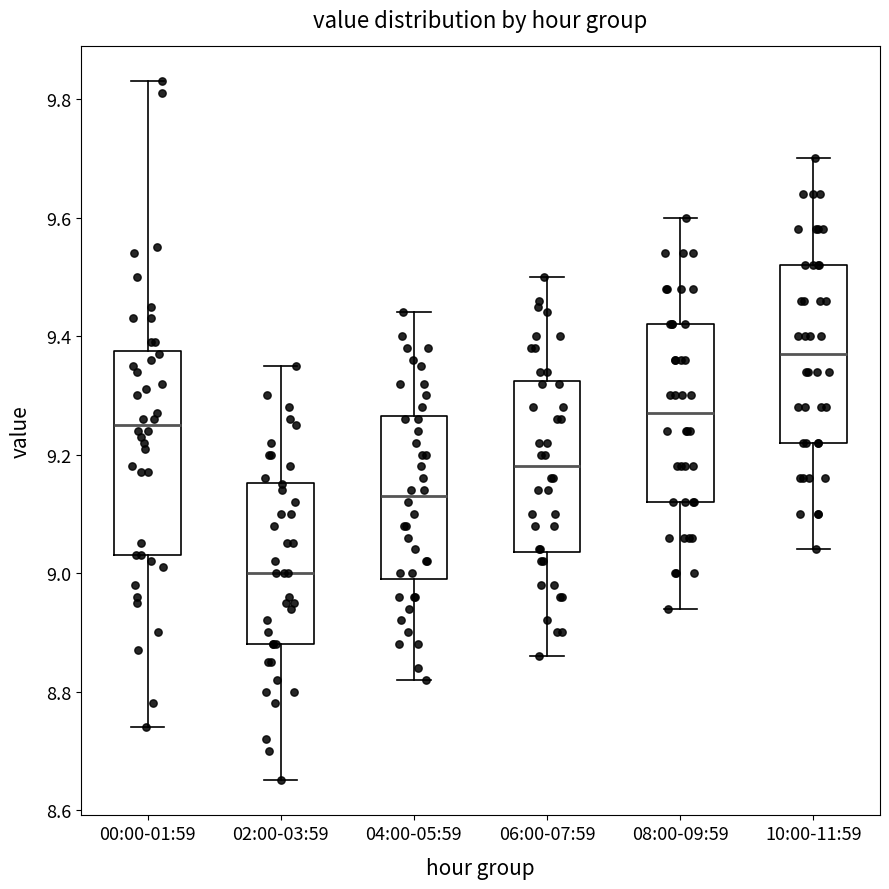

Which box's median line is the highest?

10:00-11:59